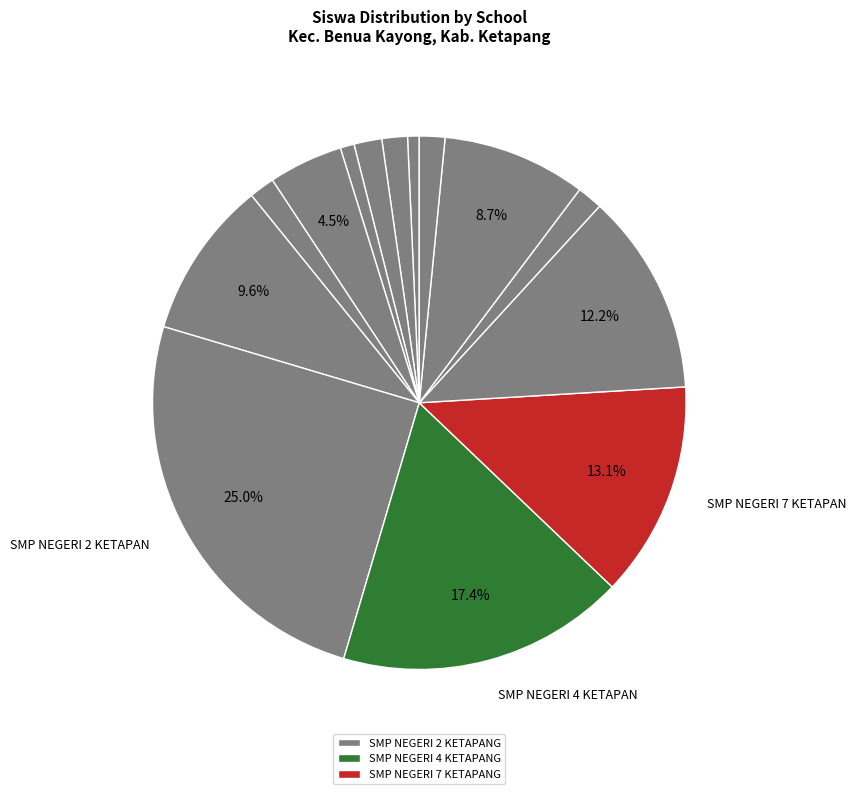

How many slices are in this pie chart?

14